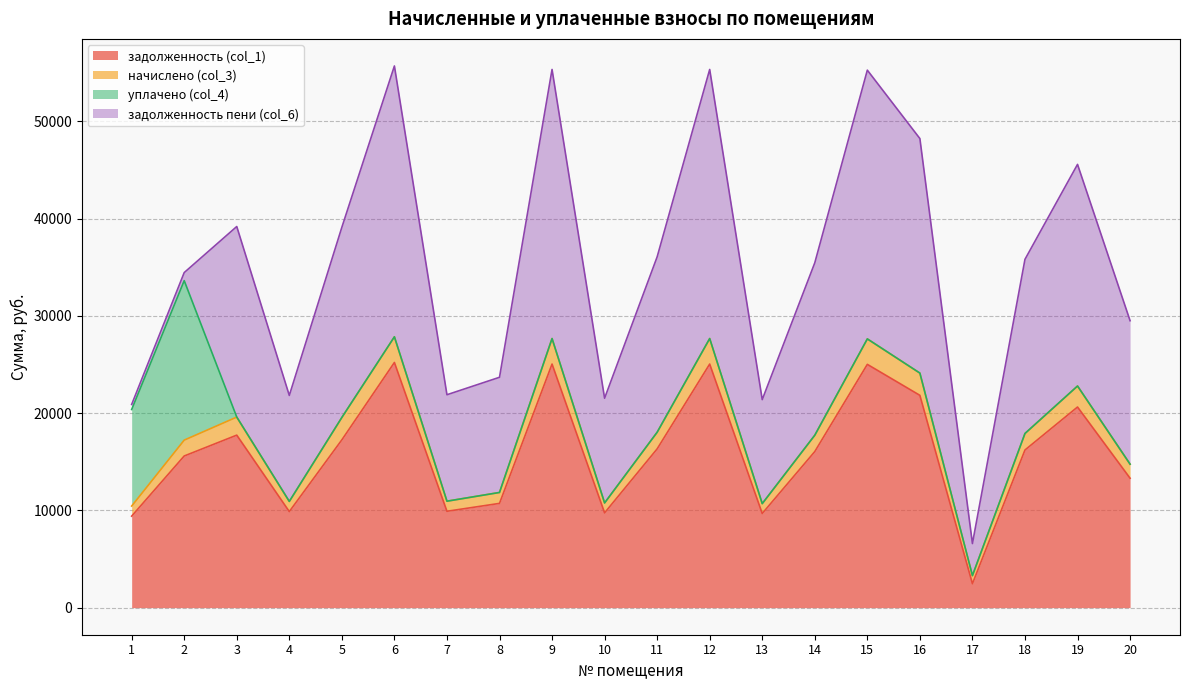

What is the total value across all series at 14?

35455.4